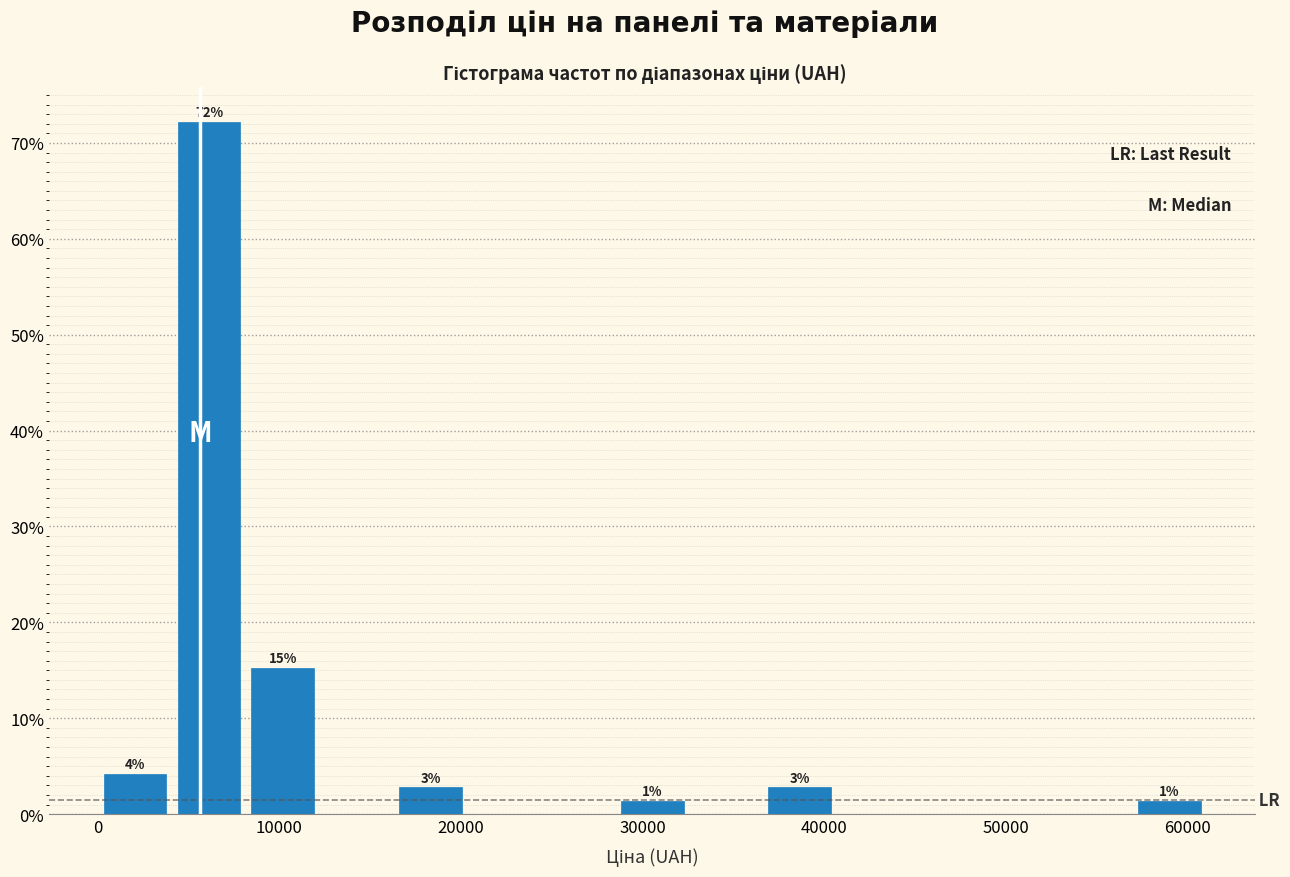

Over which range of the x-axis is the bar tallest?

4000 to 8000